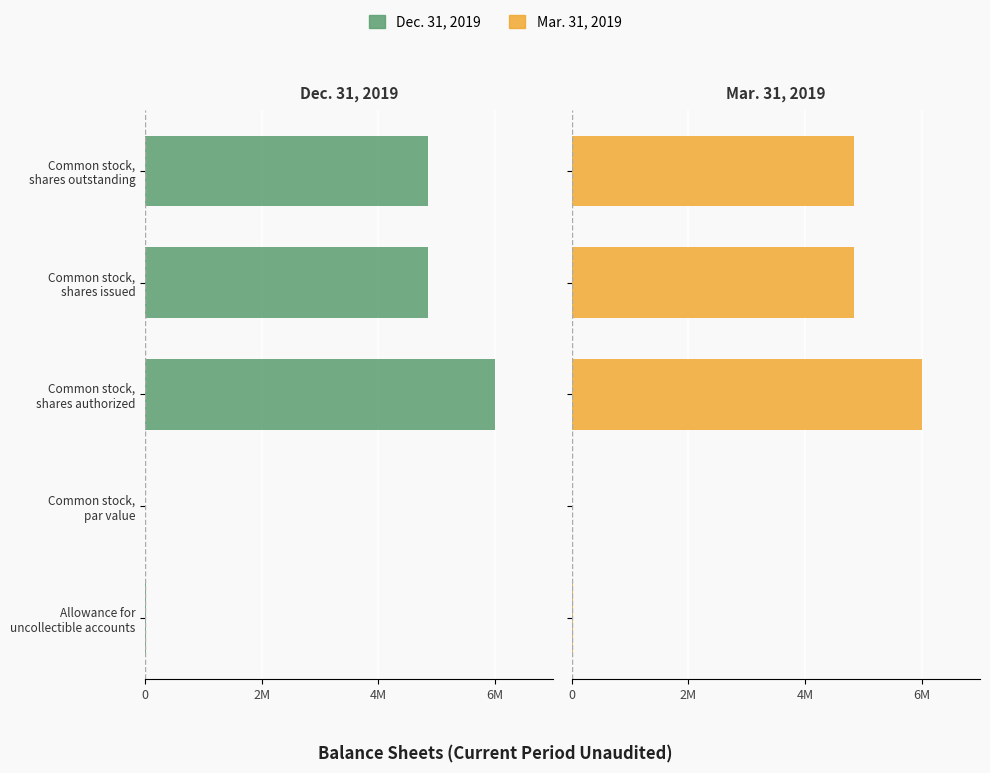

What is the sum of all Mar. 31, 2019 values?

15.7